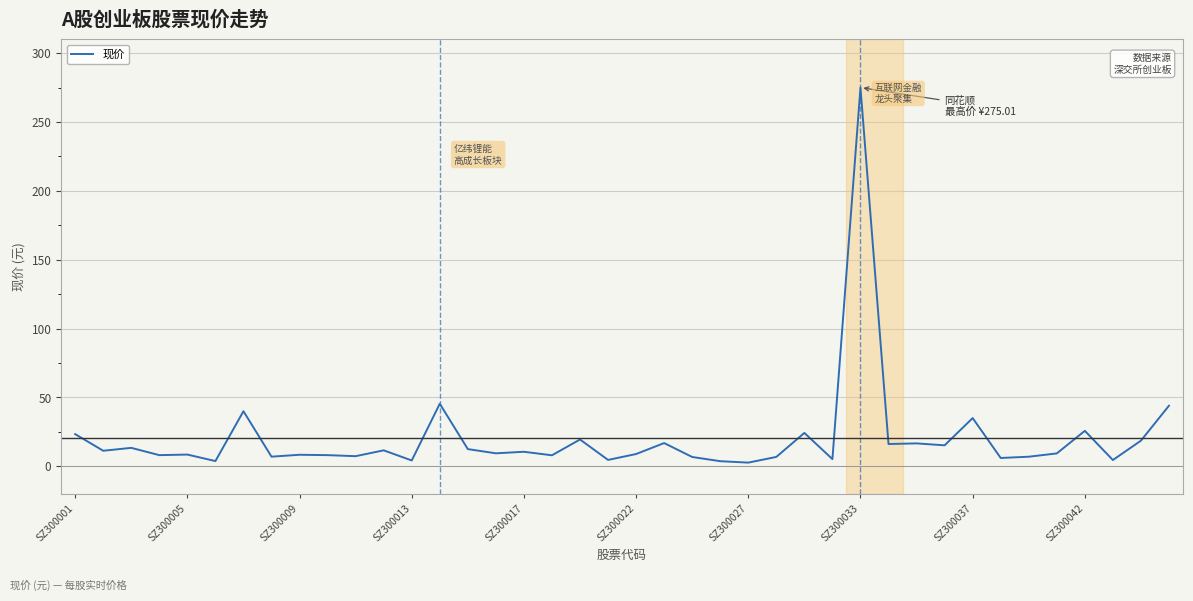

What is the greatest value displayed?

275.0